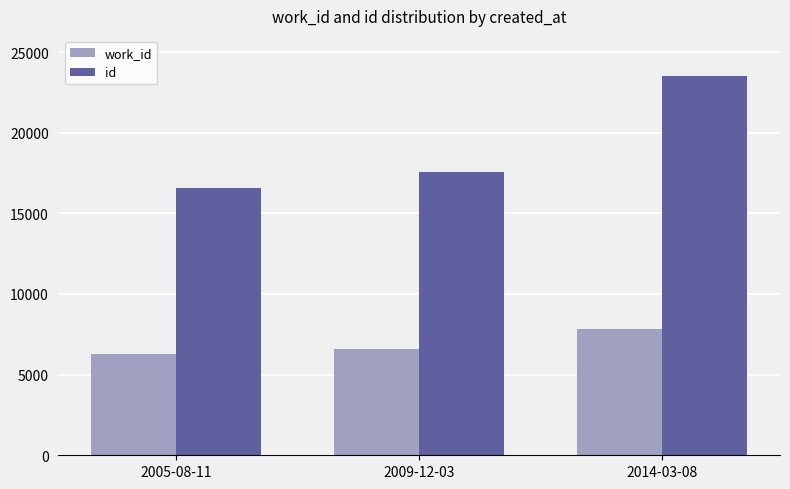

Read the id value at 2014-03-08.

23516